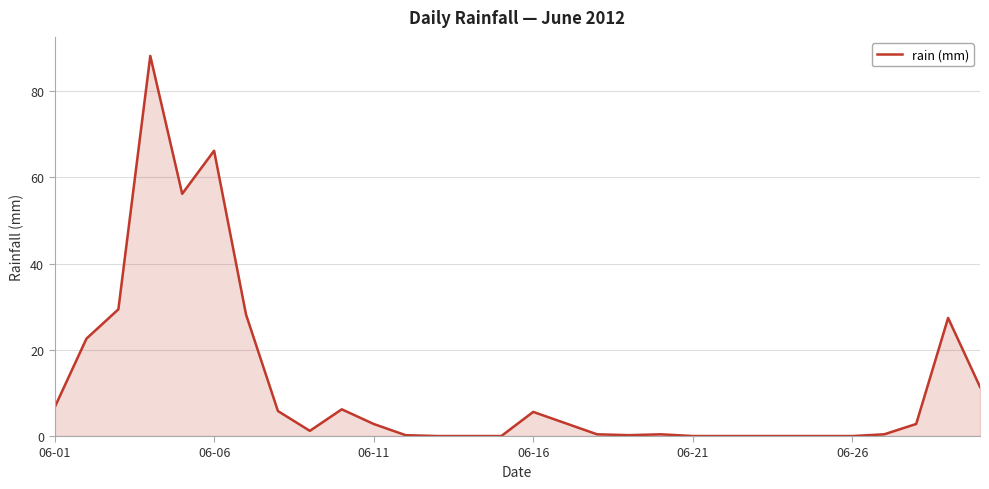

What is the difference between the maximum and minimum values?

88.2